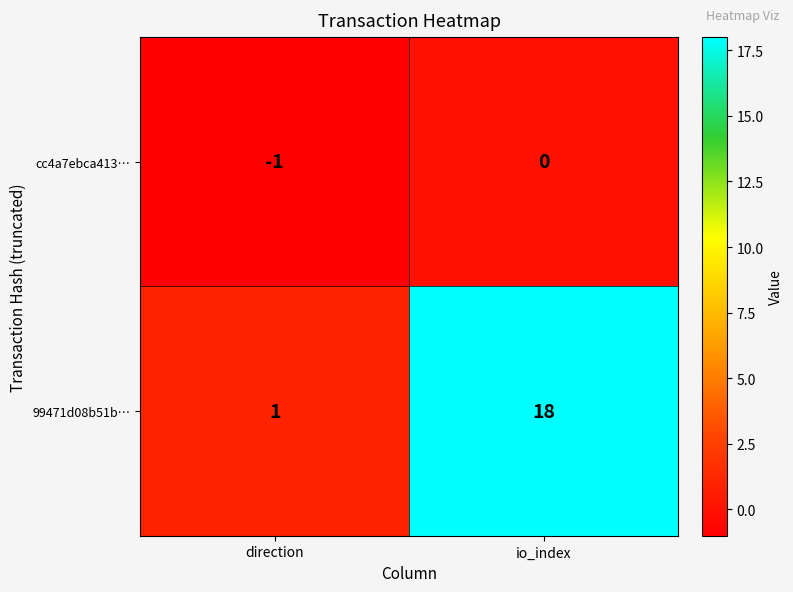

At which label does cc4a7ebca413… reach its peak?

io_index